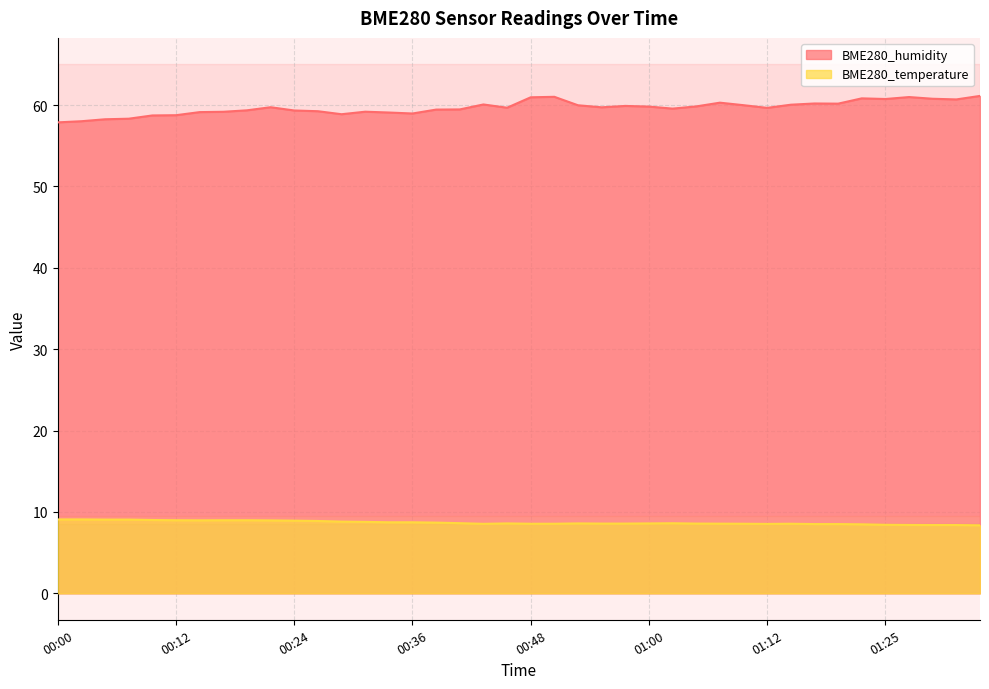

Where is BME280_humidity nearest to the value 59?

00:36